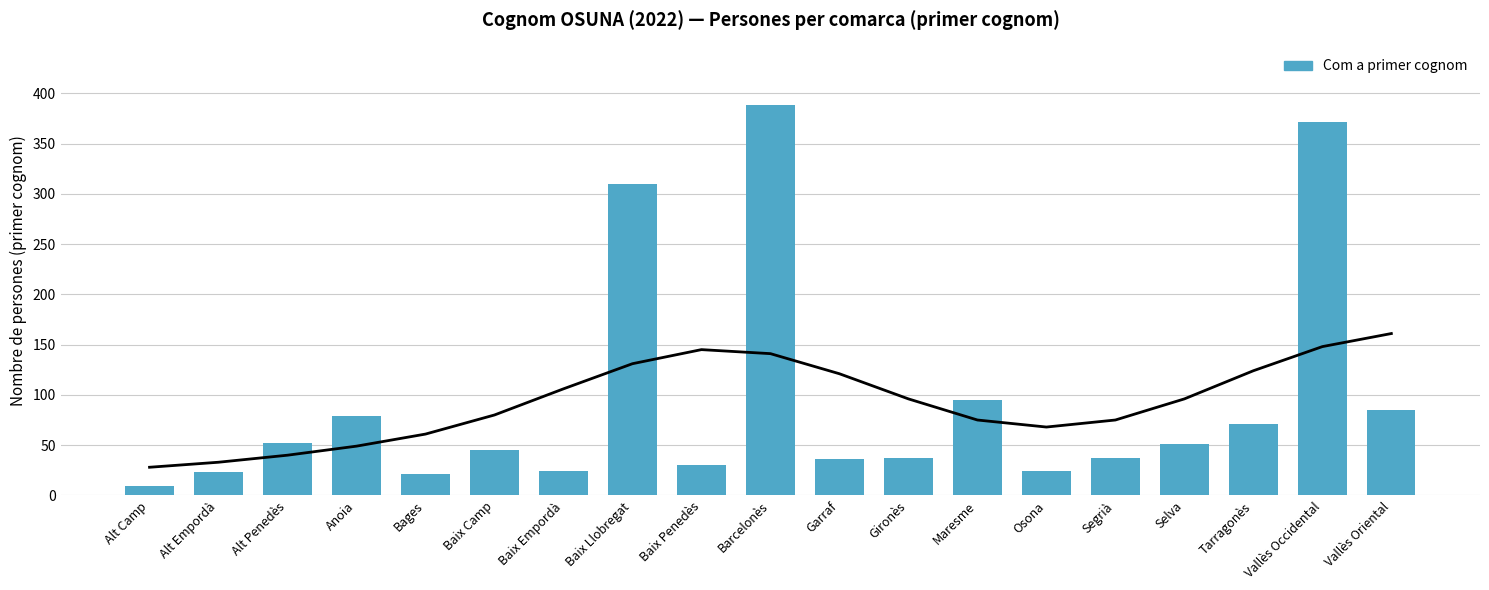

Approximately how many times larger is the value at Anoia compared to Alt Camp?

8.8